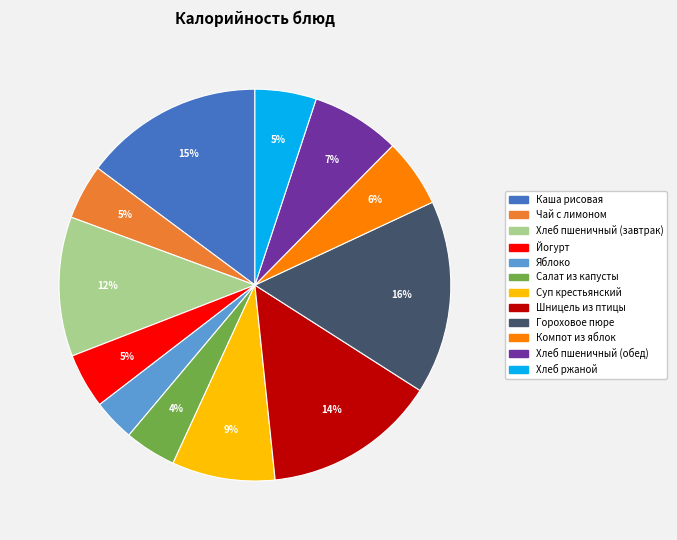

How many segments does this pie chart have?

12